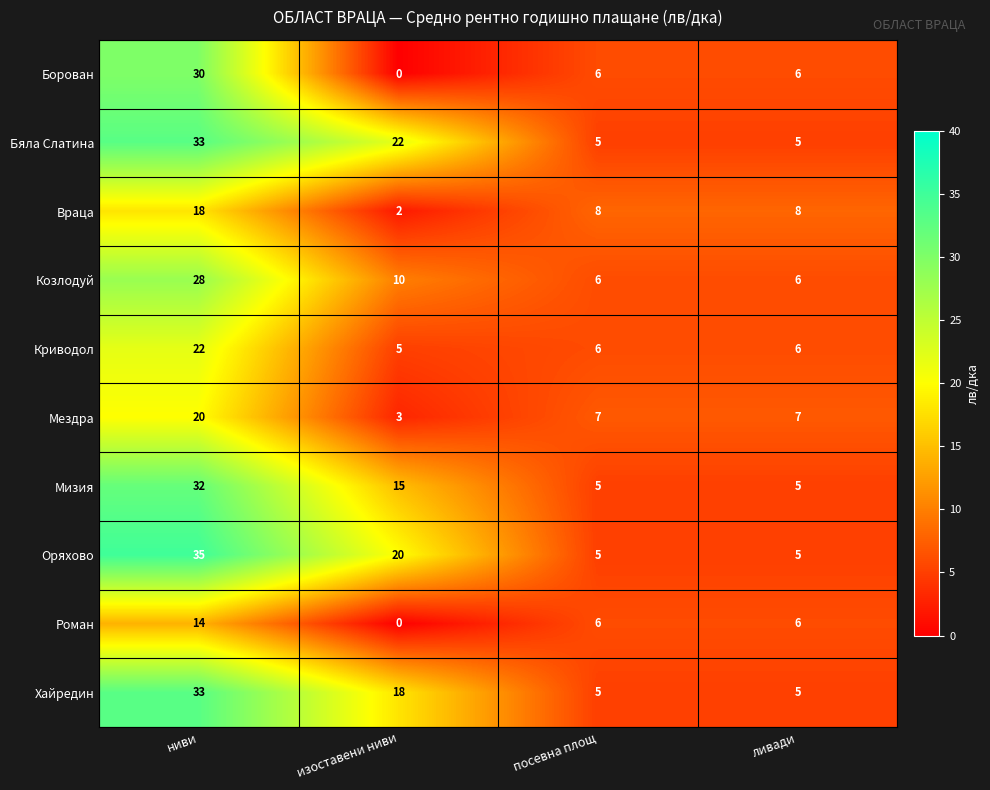

What is the difference between the Бяла Слатина values at изоставени ниви and посевна площ?

17